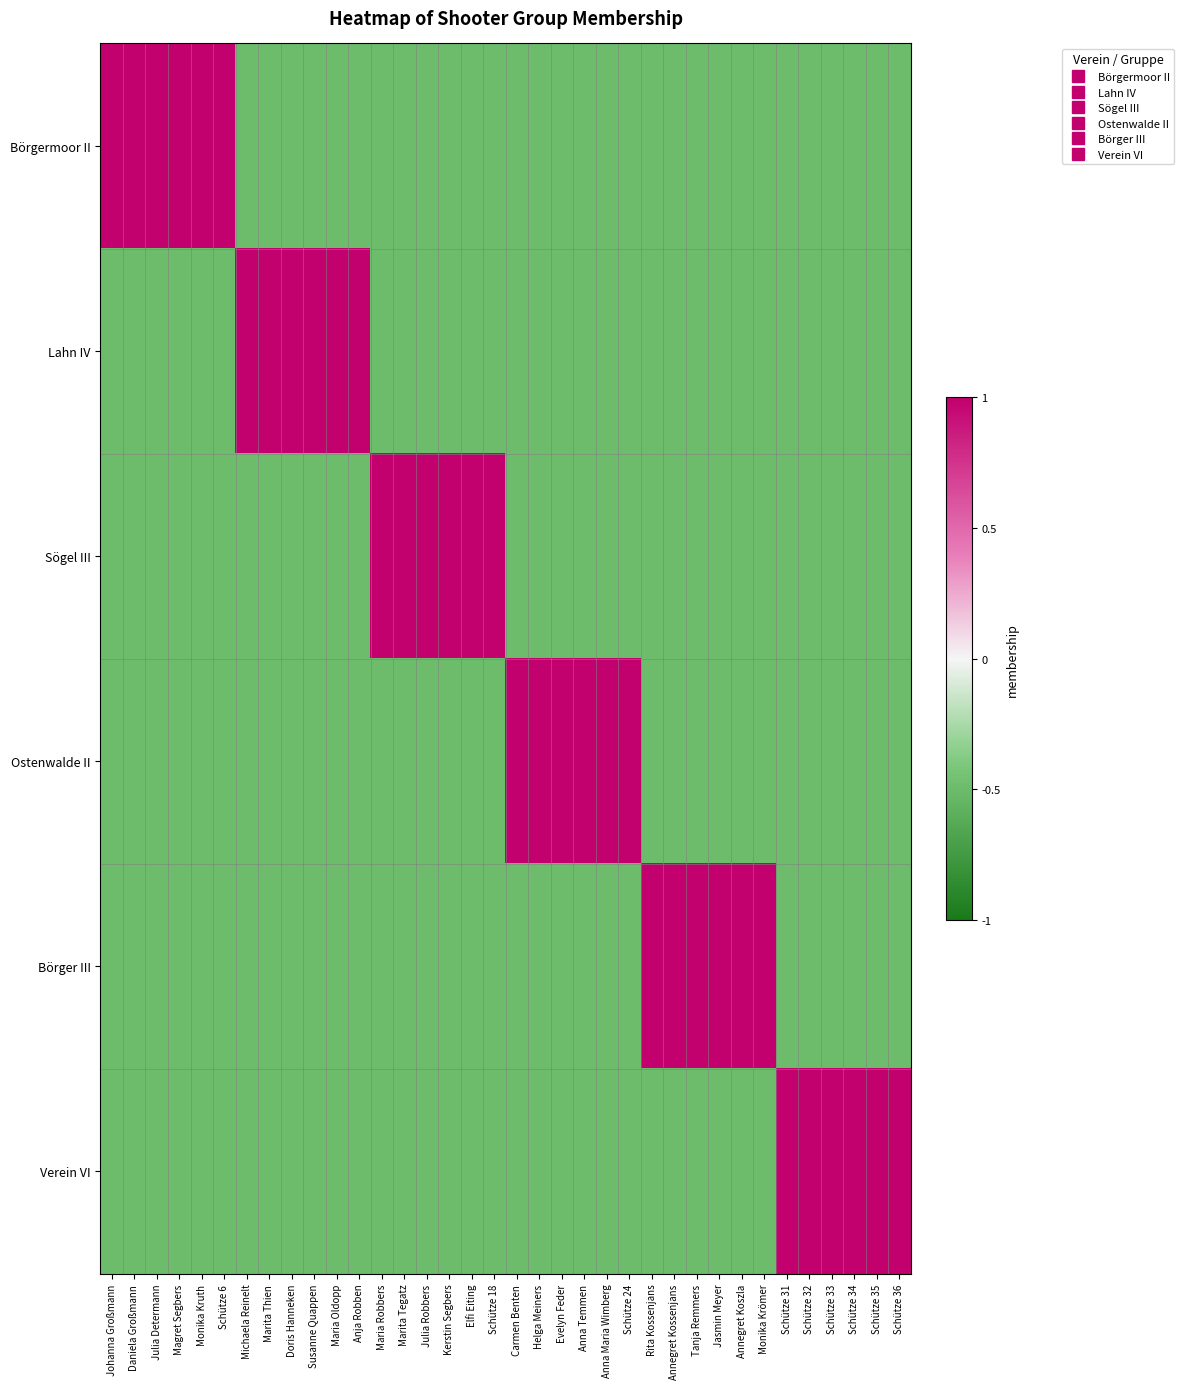

What is the minimum value shown in the chart?

-0.5